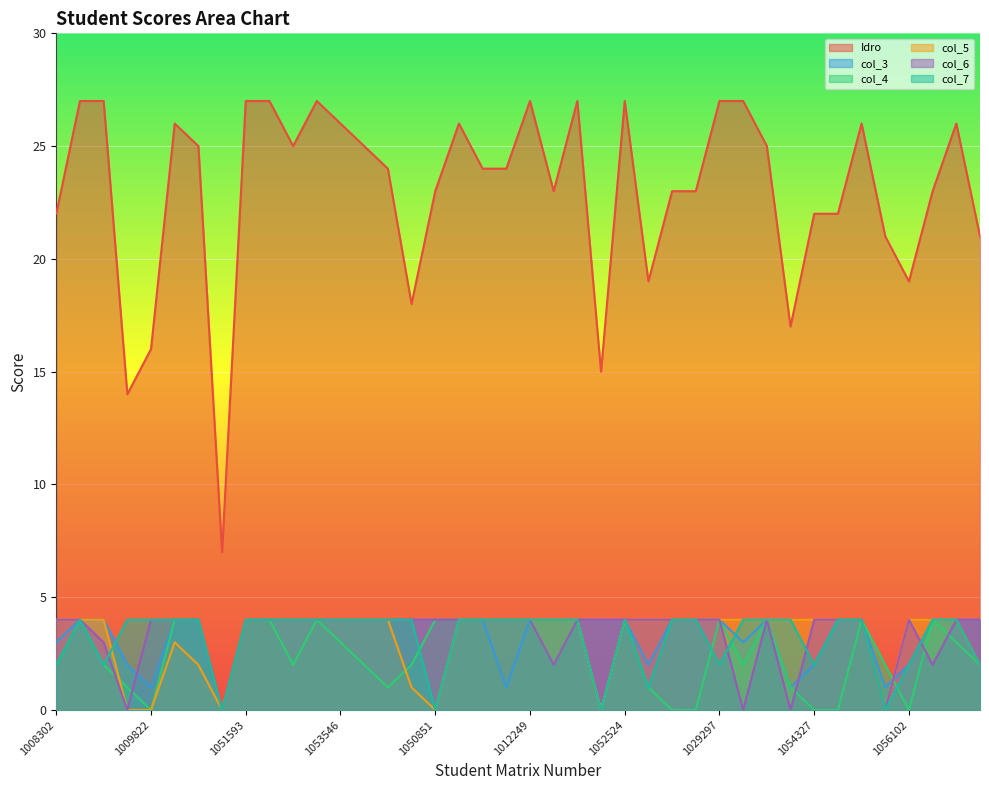

Is the value of col_4 at 1055593 greater than the value of col_5 at 1052602?

No